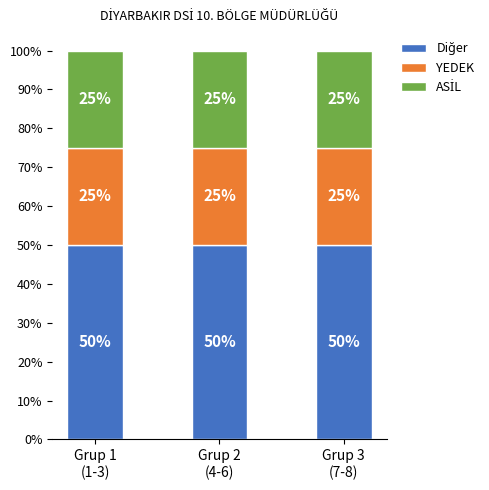

The ASİL series shows 17 at Grup 3
(7-8). True or false?

False